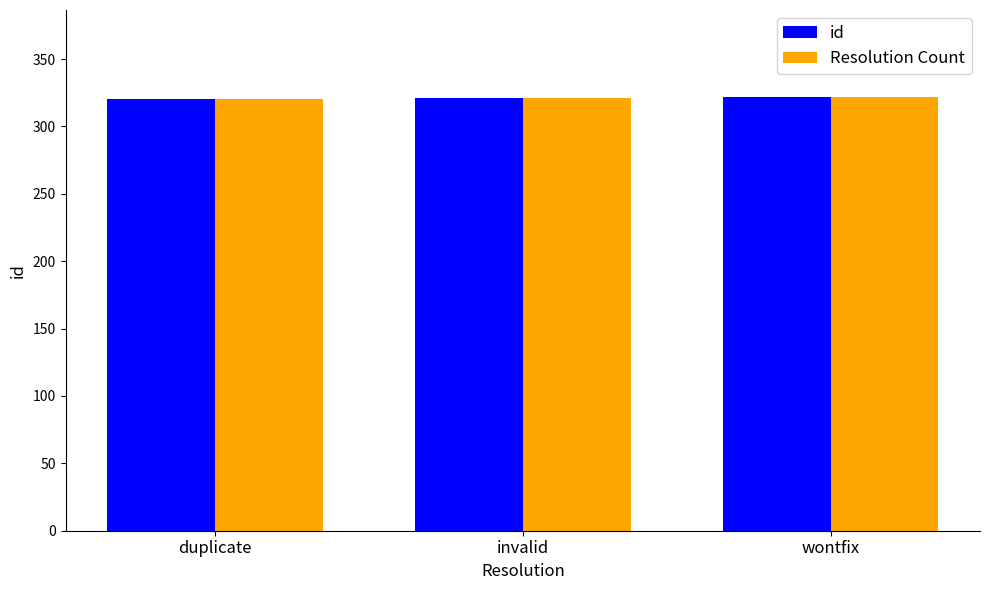

What is the difference between the id values at invalid and wontfix?

1